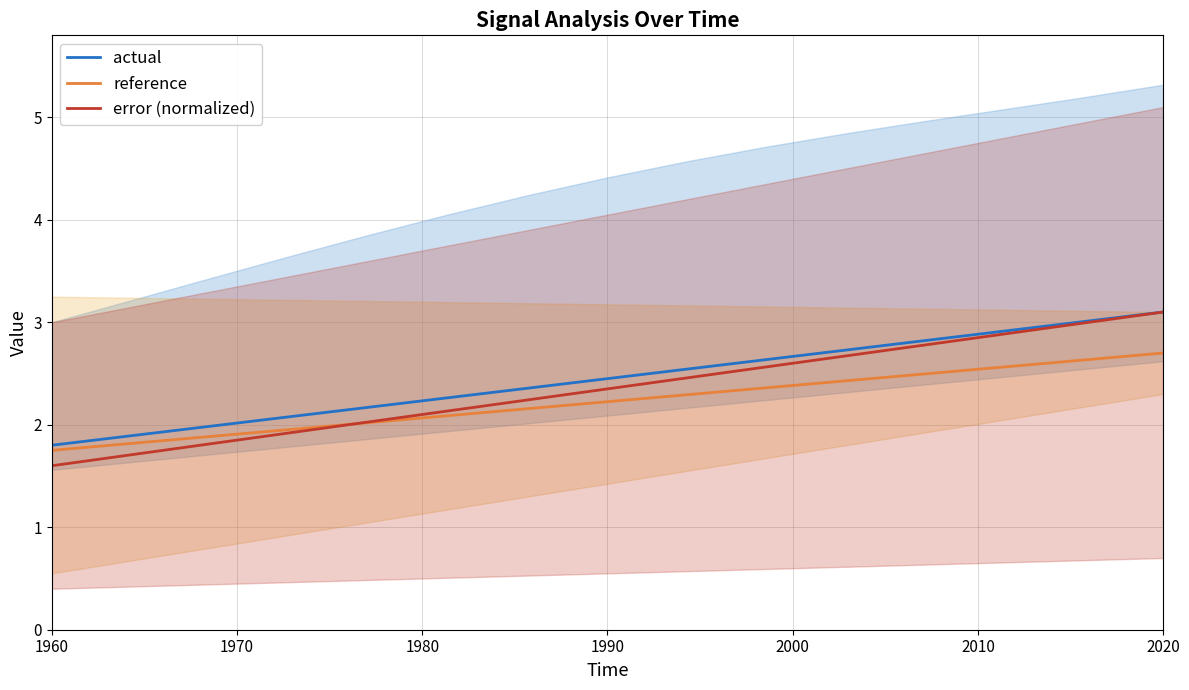

True or false: reference has more than 2 points higher than both neighbors.

False